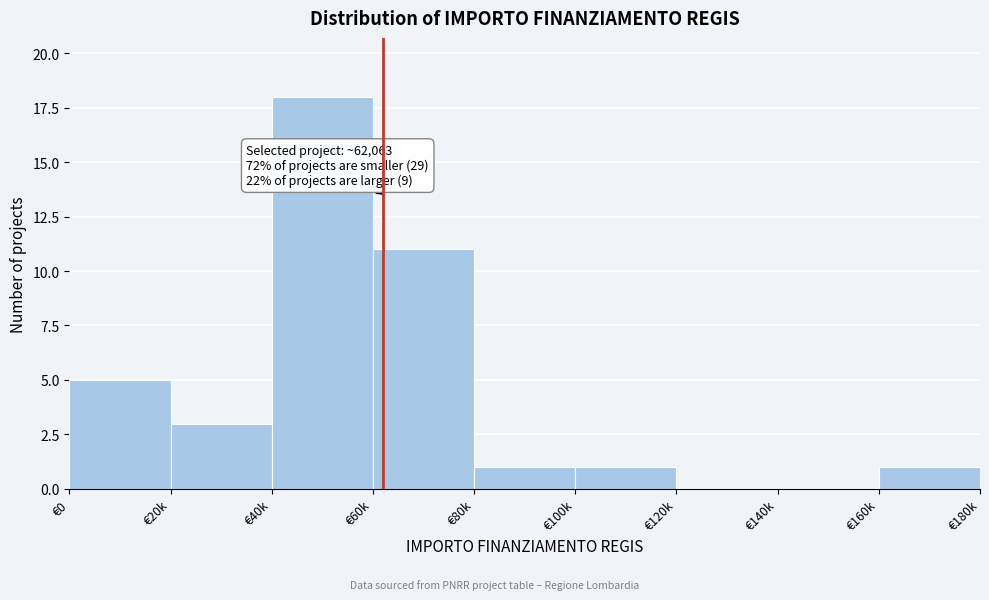

True or false: the data shows 1 at €160k.

True